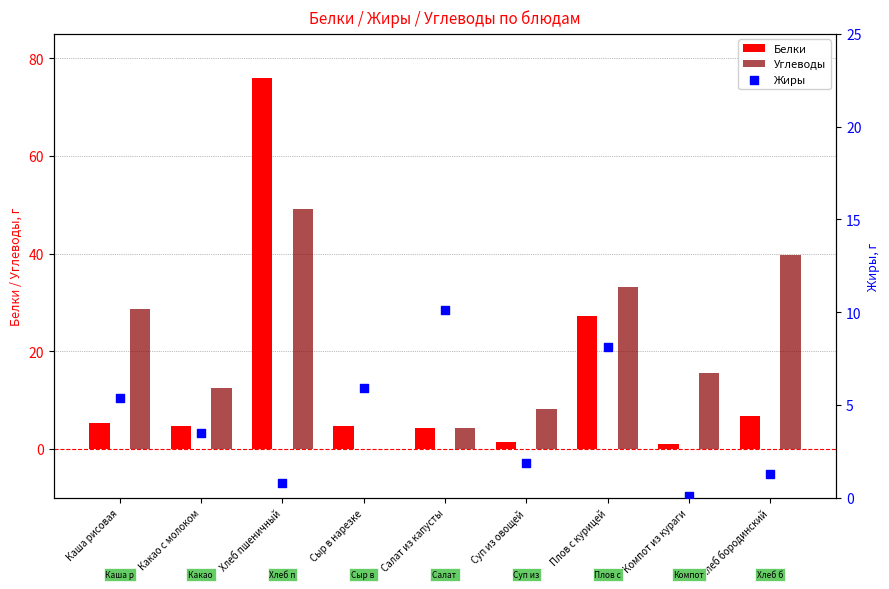

Which series has the widest spread of Y values?

Белки